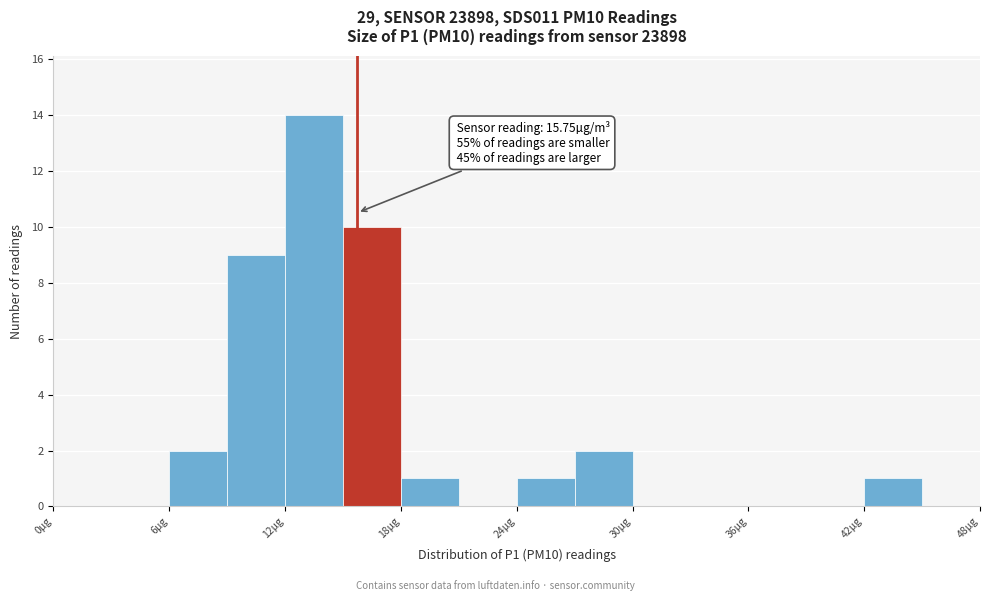

Read against the x-axis, roughly where is the centre of the tallest bar?

14